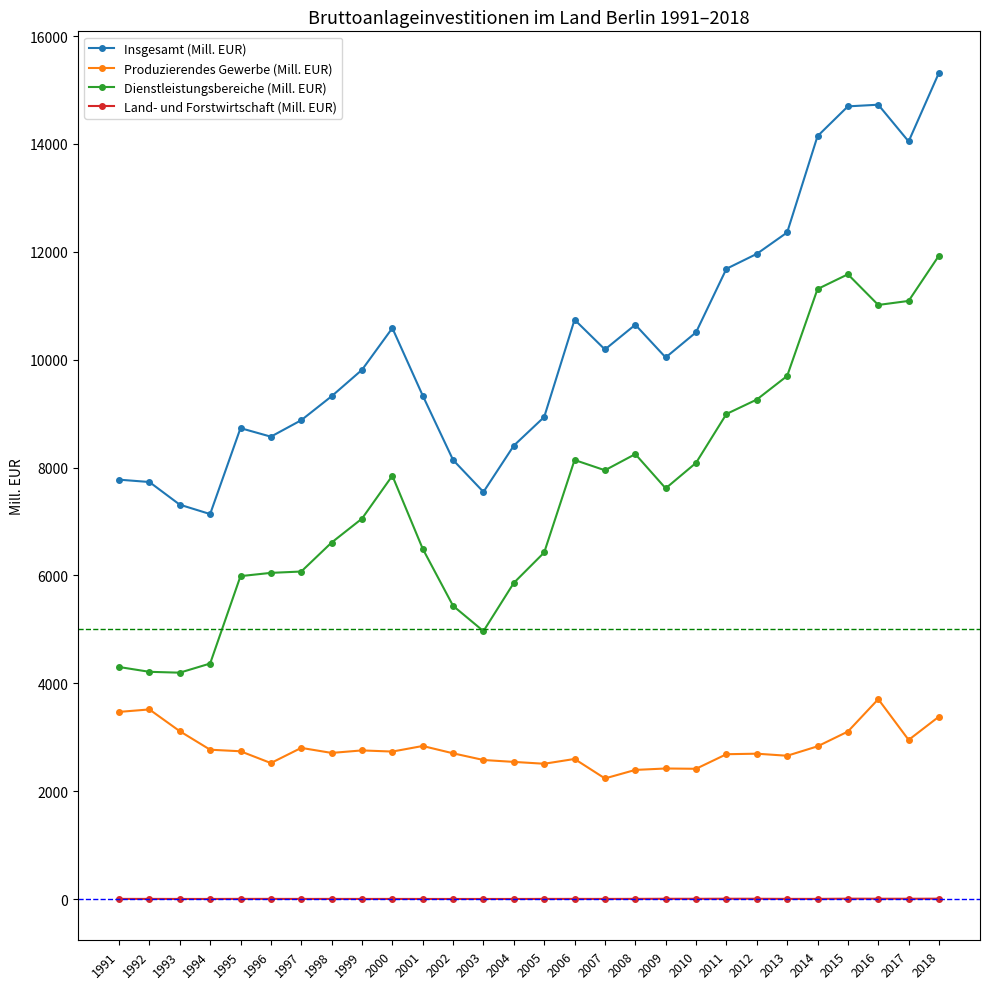

What are all the series names shown in the legend?

Insgesamt (Mill. EUR), Produzierendes Gewerbe (Mill. EUR), Dienstleistungsbereiche (Mill. EUR), Land- und Forstwirtschaft (Mill. EUR)